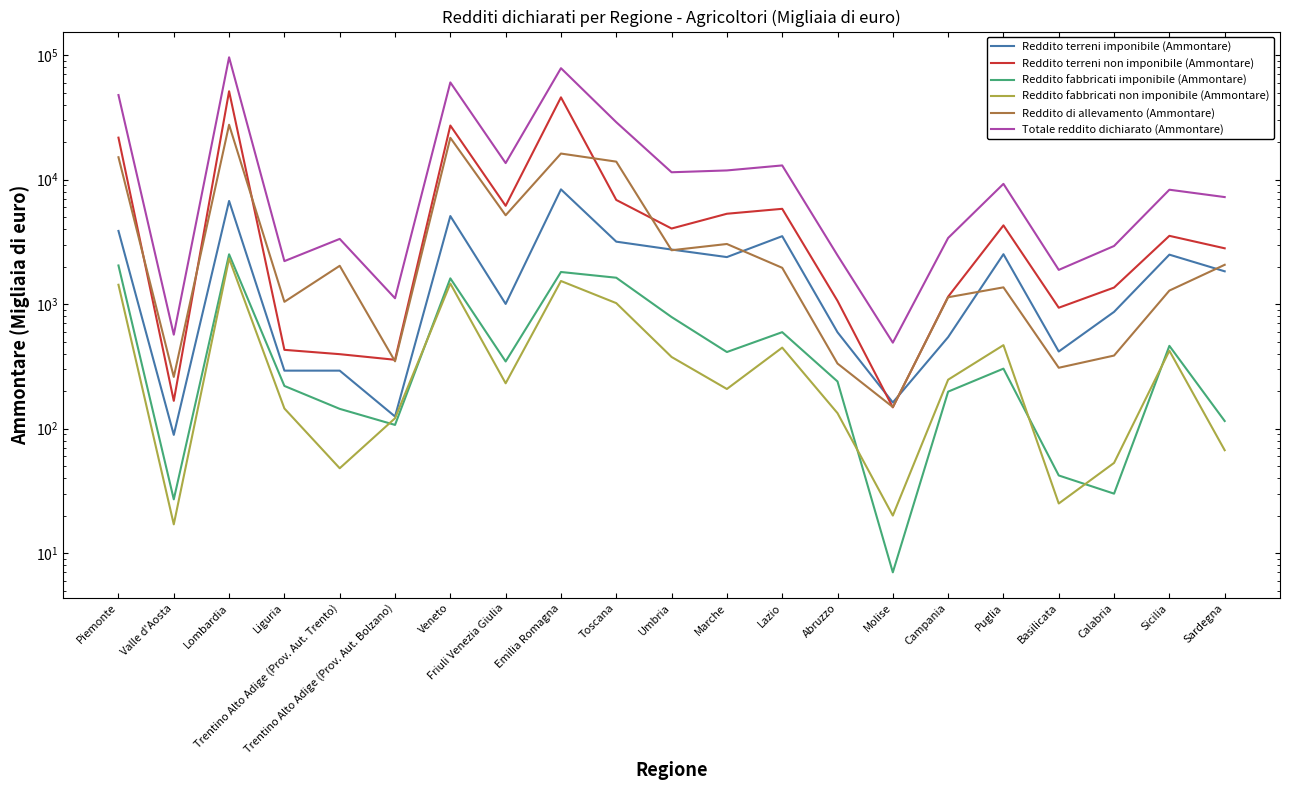

Rank the categories by Reddito fabbricati imponibile (Ammontare) value from lowest to highest.

Molise, Valle d'Aosta, Calabria, Basilicata, Trentino Alto Adige (Prov. Aut. Bolzano), Sardegna, Trentino Alto Adige (Prov. Aut. Trento), Campania, Liguria, Abruzzo, Puglia, Friuli Venezia Giulia, Marche, Sicilia, Lazio, Umbria, Veneto, Toscana, Emilia Romagna, Piemonte, Lombardia